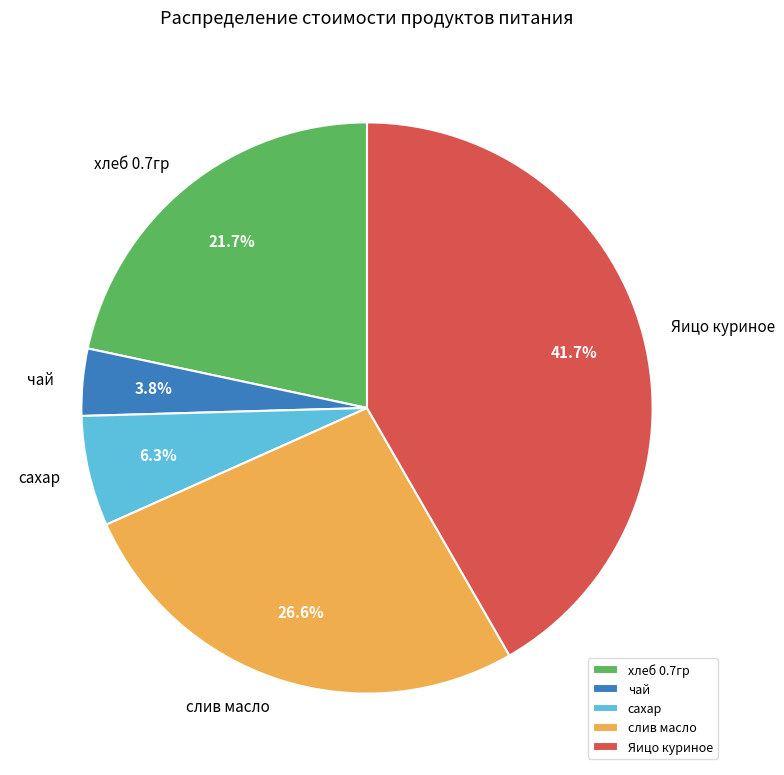

Is there any slice that represents more than half of the pie?

No